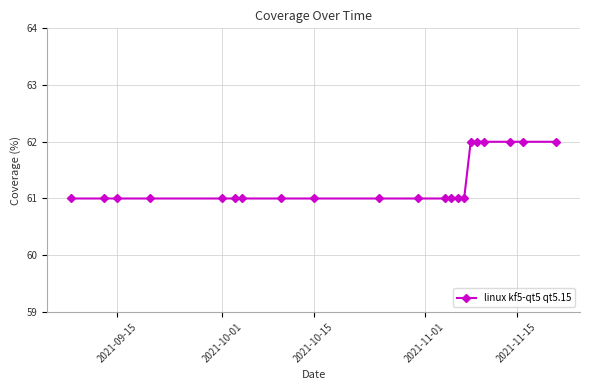

How many lines are shown in the chart?

1